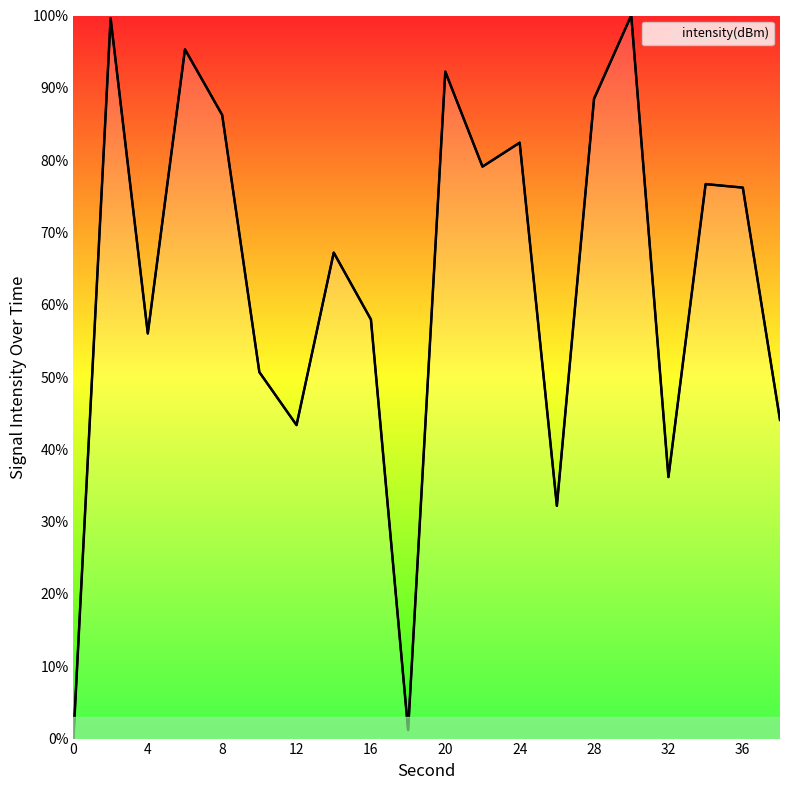

What is the difference between the maximum and minimum values?

100.0